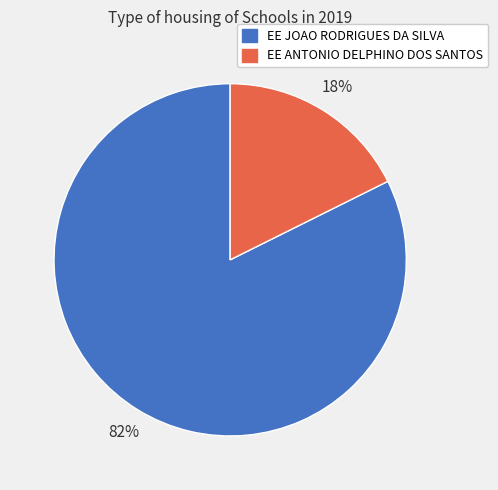

Which category has the smallest portion of the pie?

EE ANTONIO DELPHINO DOS SANTOS